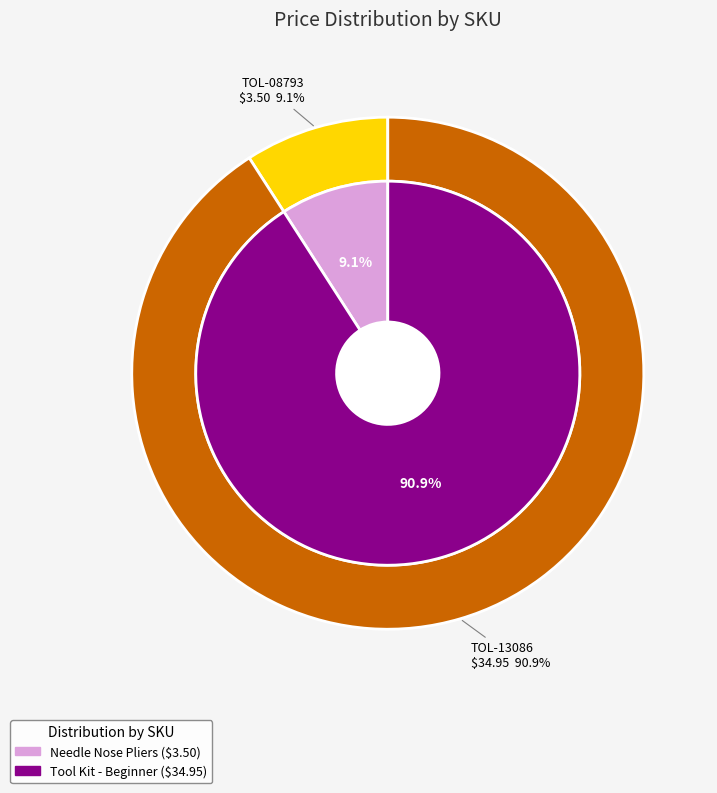

What percentage is the TOL-08793 slice, to the nearest percent?

9%